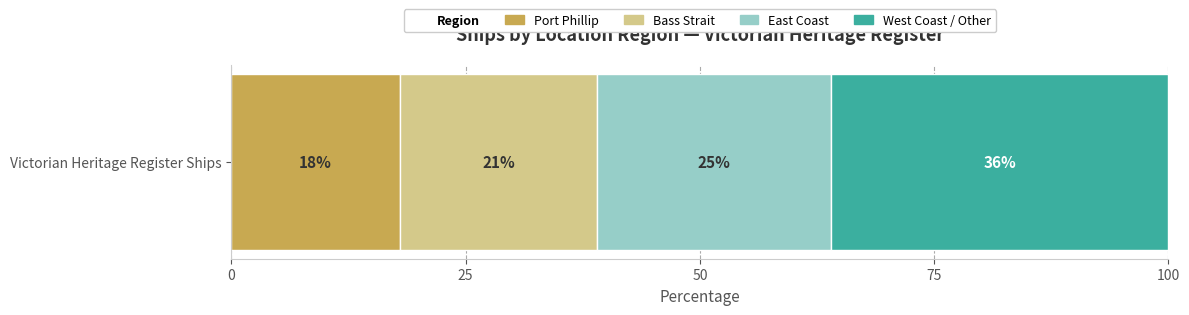

List the labels in order of Port Phillip value, smallest first.

Victorian Heritage Register Ships